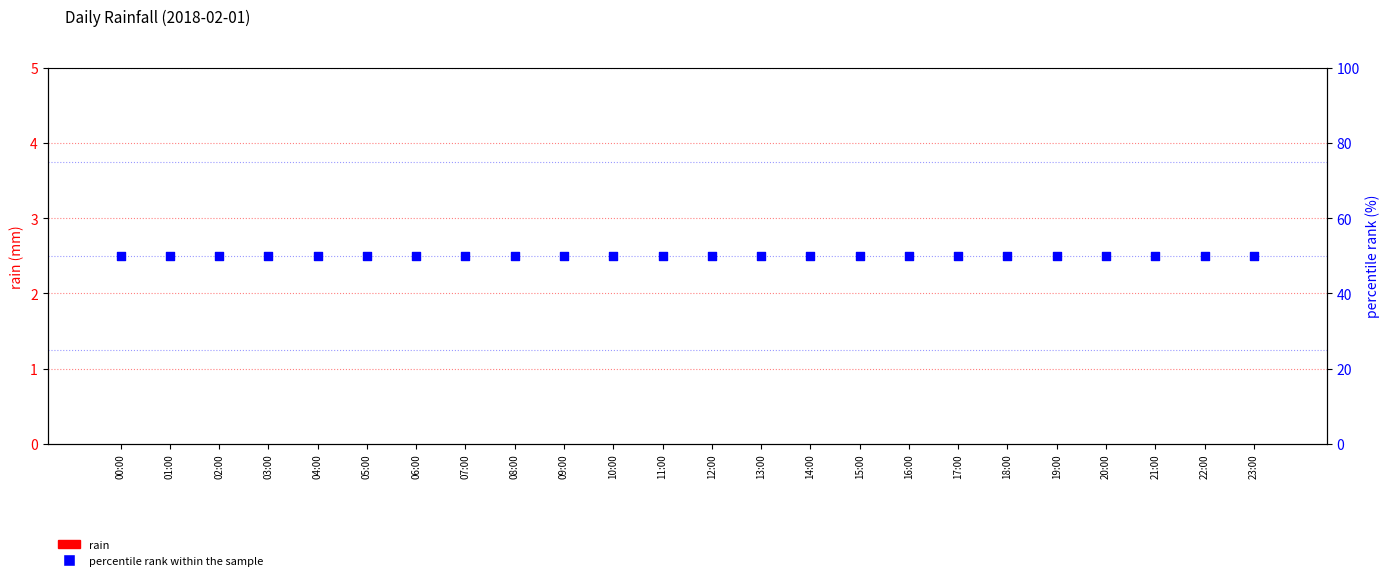

What are all the series names shown in the legend?

rain, percentile rank within the sample